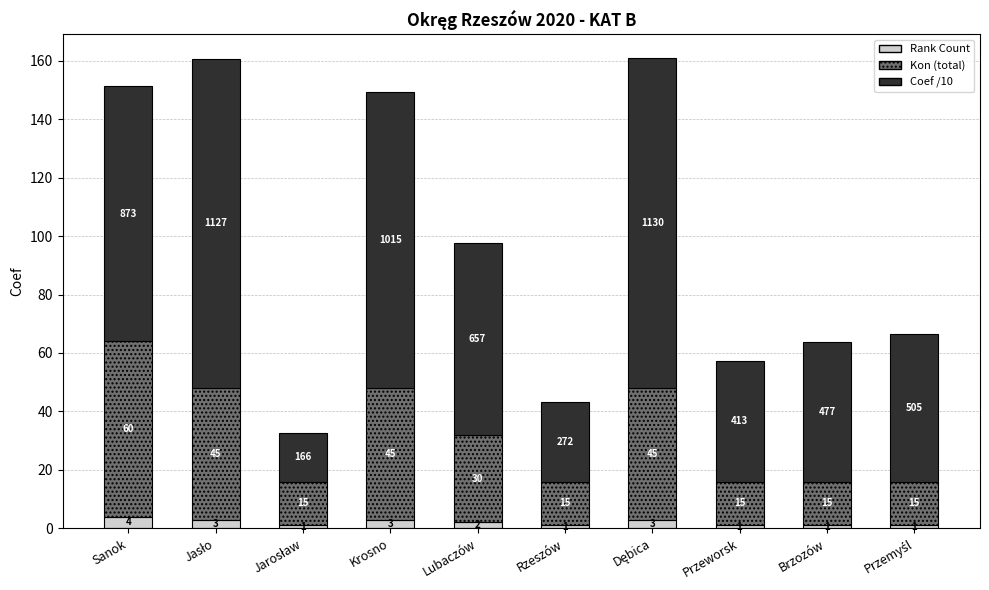

At which label does Rank Count reach its peak?

Sanok